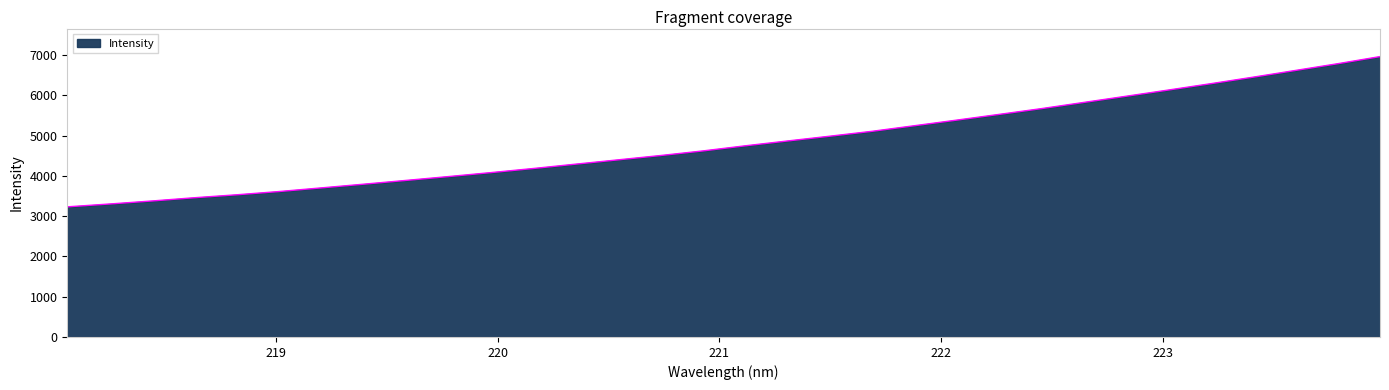

What is the smallest value displayed?

3229.9